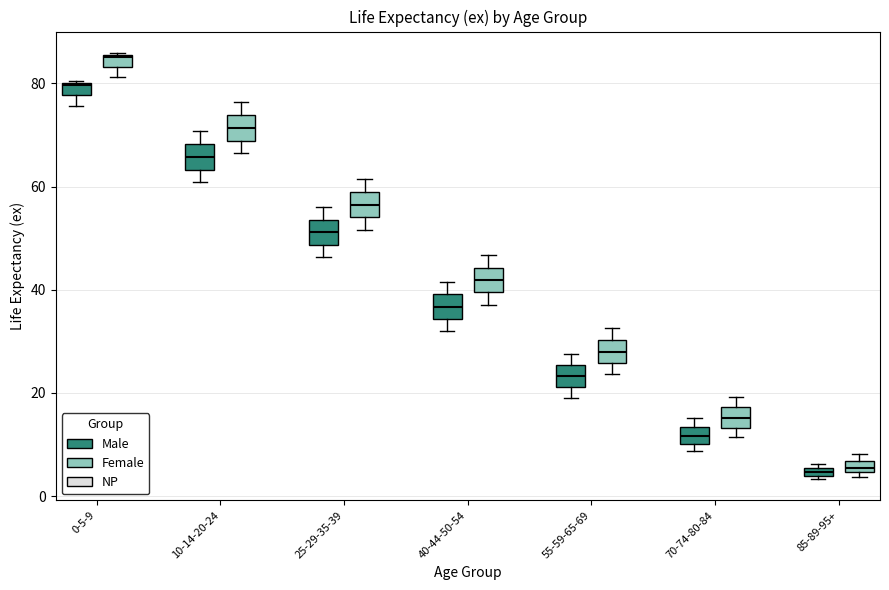

Where does the upper whisker of the box for 40-44-50-54 (Female) end on the y-axis? The values are not printed on the chart, so give them approximately, as read against the axis.

46